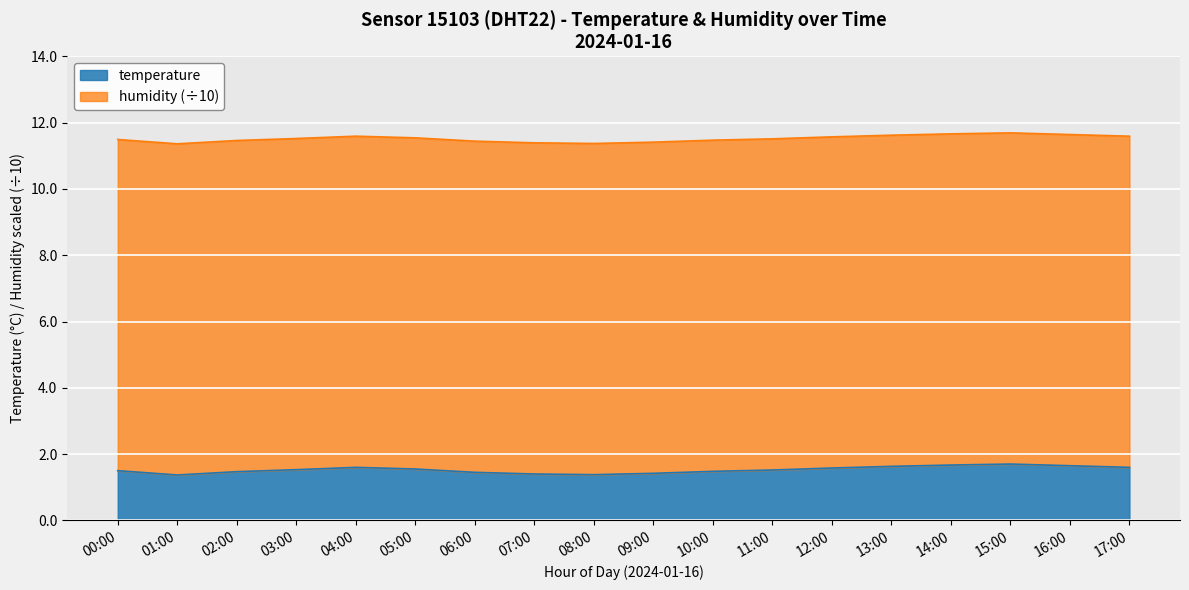

Which label corresponds to the smallest value in the chart?

01:00